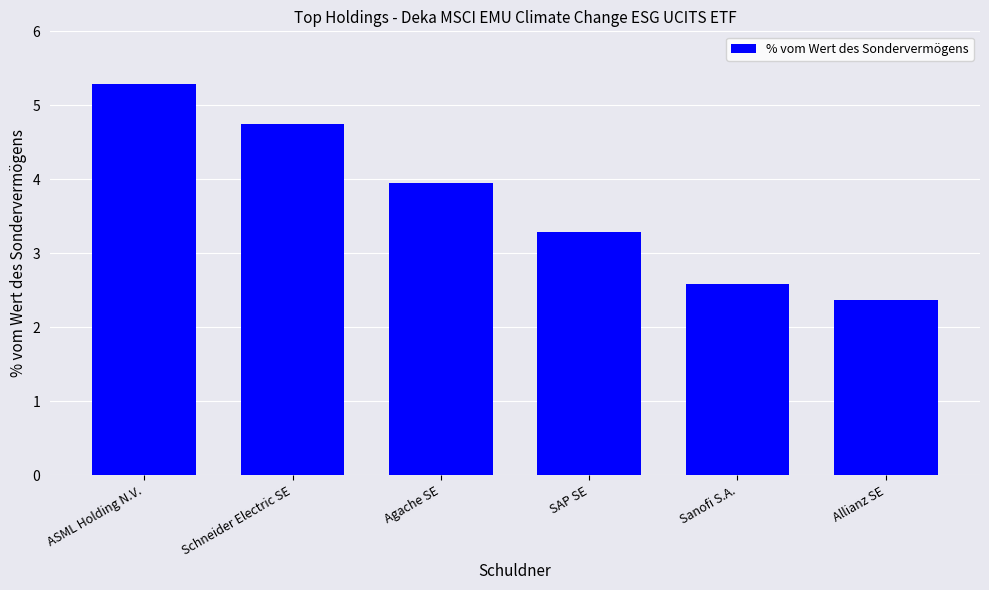

Are the bars grouped side by side (vs. stacked)?

No